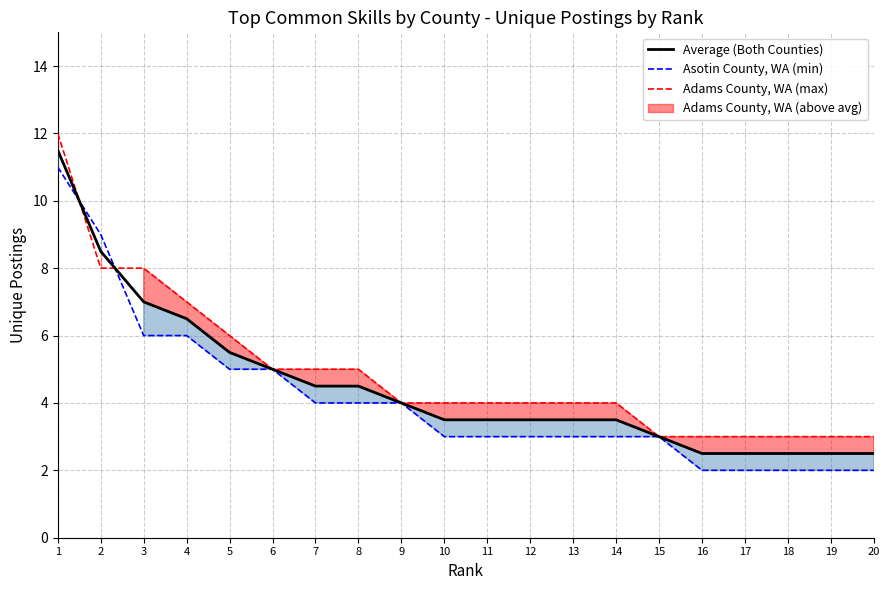

List the series in order of their peak value, highest first.

Adams County, WA (max), Average (Both Counties), Asotin County, WA (min)